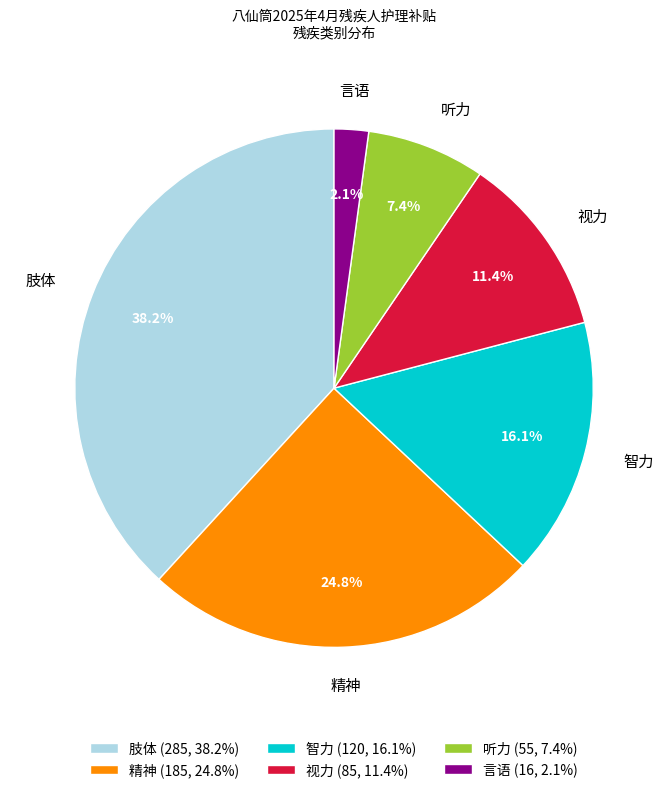

Is there any slice that represents more than half of the pie?

No